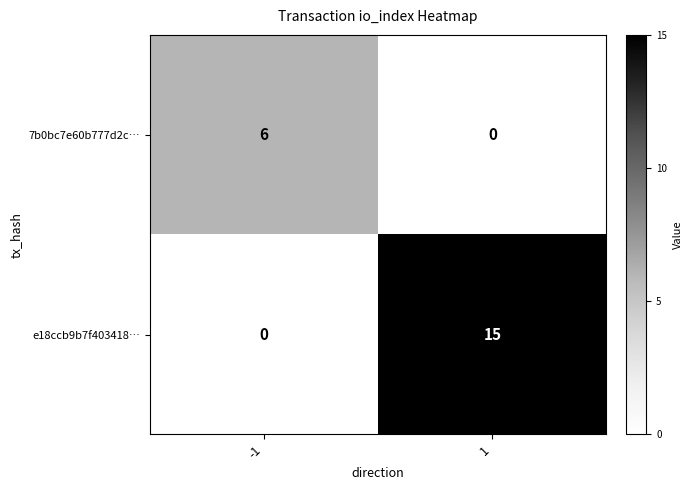

How many distinct data groups are displayed?

2